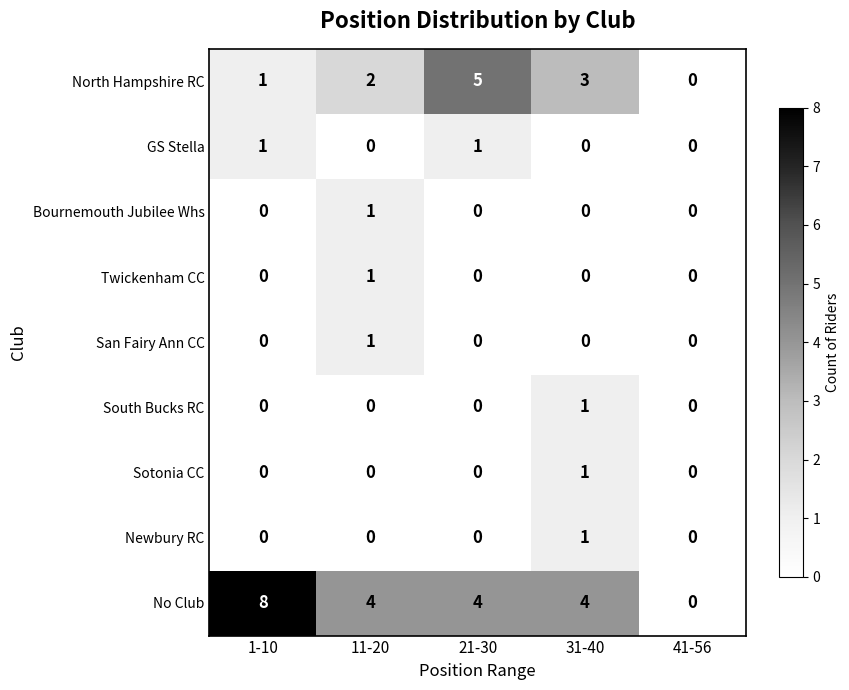

True or false: Sotonia CC has a value of 0 at 41-56.

True